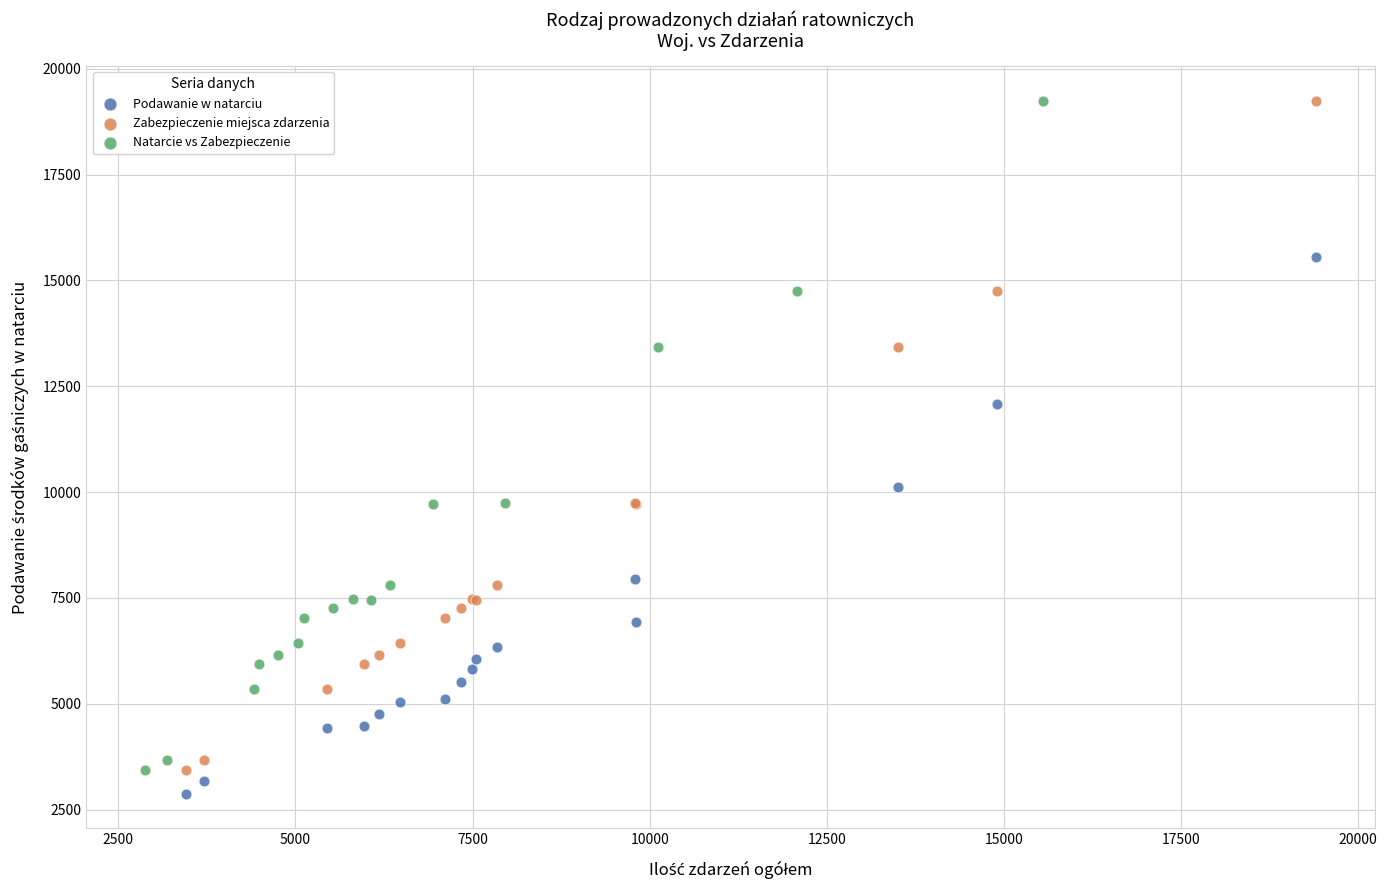

What are all the series names shown in the legend?

Podawanie w natarciu, Zabezpieczenie miejsca zdarzenia, Natarcie vs Zabezpieczenie